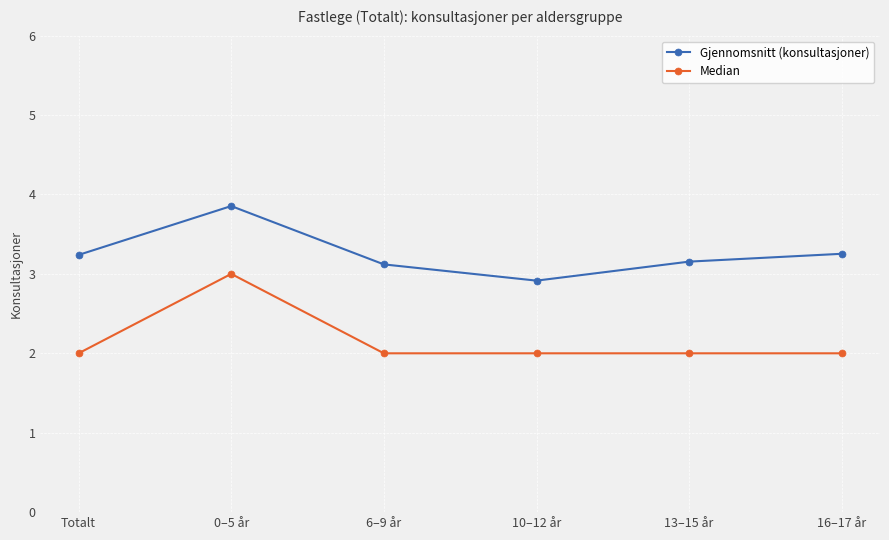

How many lines are shown in the chart?

2